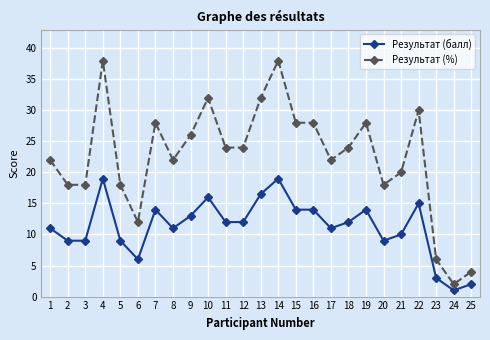

What is the minimum value shown in the chart?

1.0